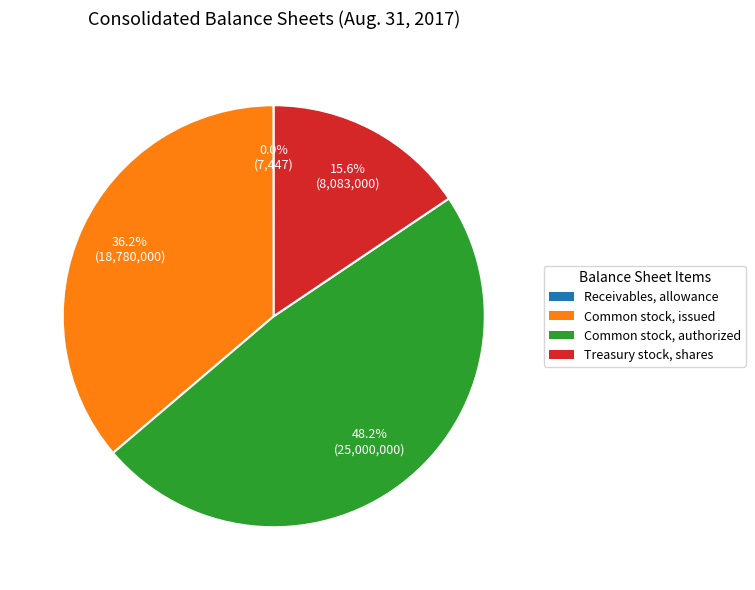

Which has a higher value, Treasury stock, shares or Common stock, authorized?

Common stock, authorized